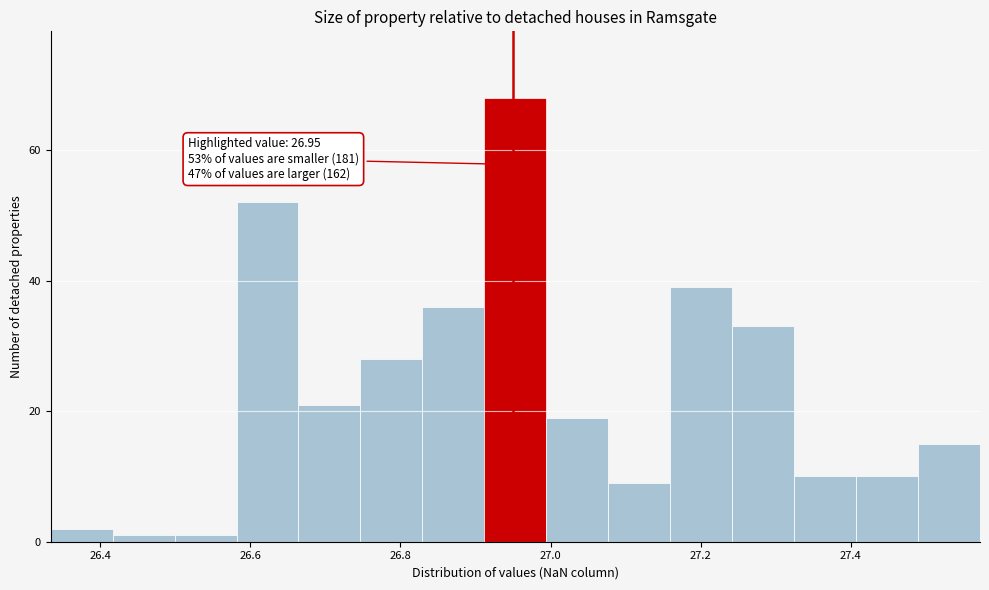

Which range on the x-axis has the tallest bar?

26.92 to 27.00